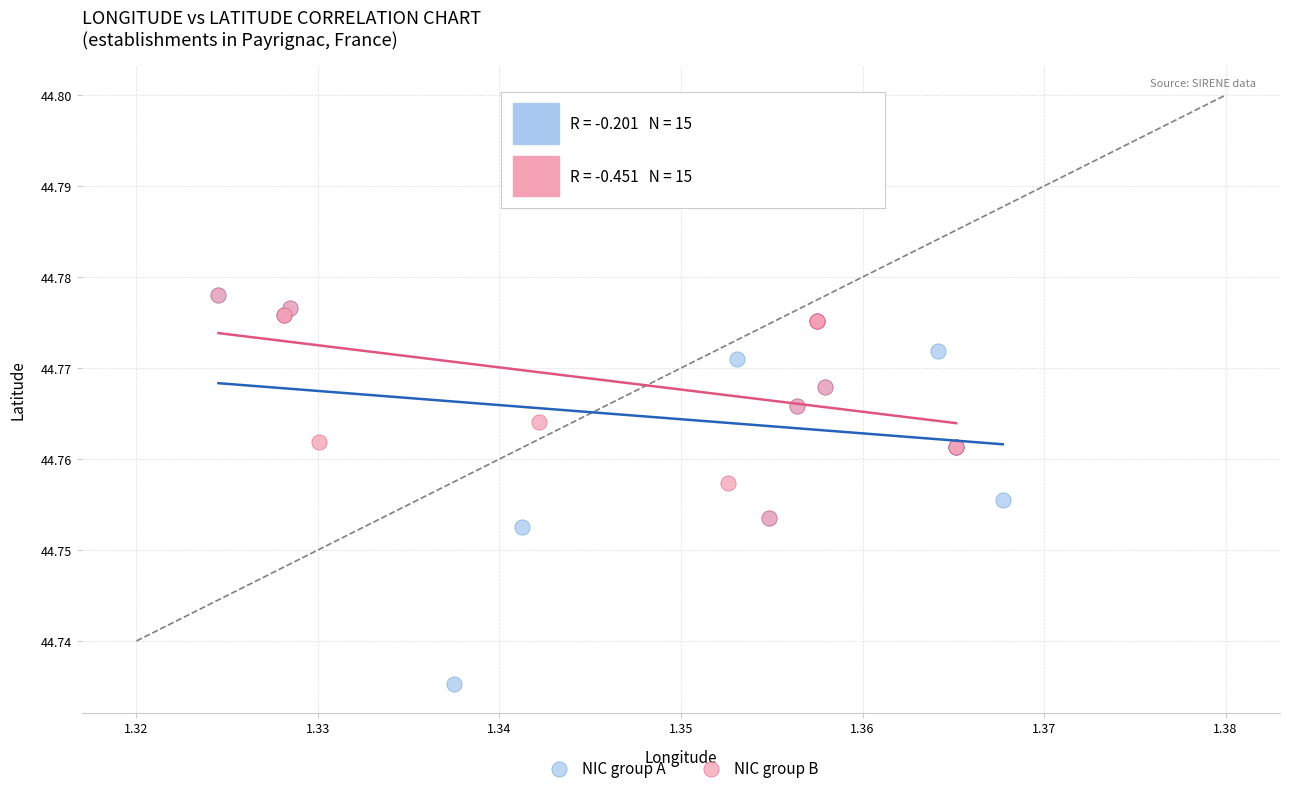

Which series has the widest spread of Y values?

NIC group A